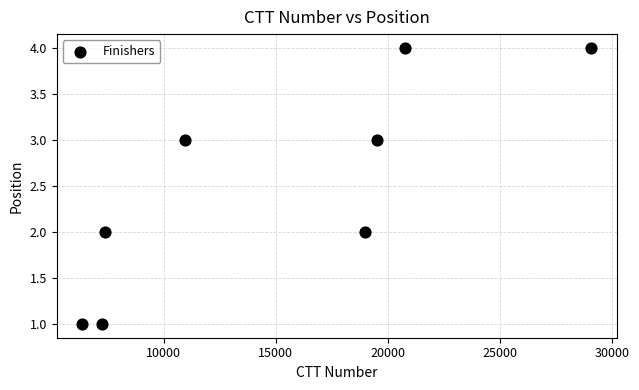

What is the range of X values (max minus min)?

22721